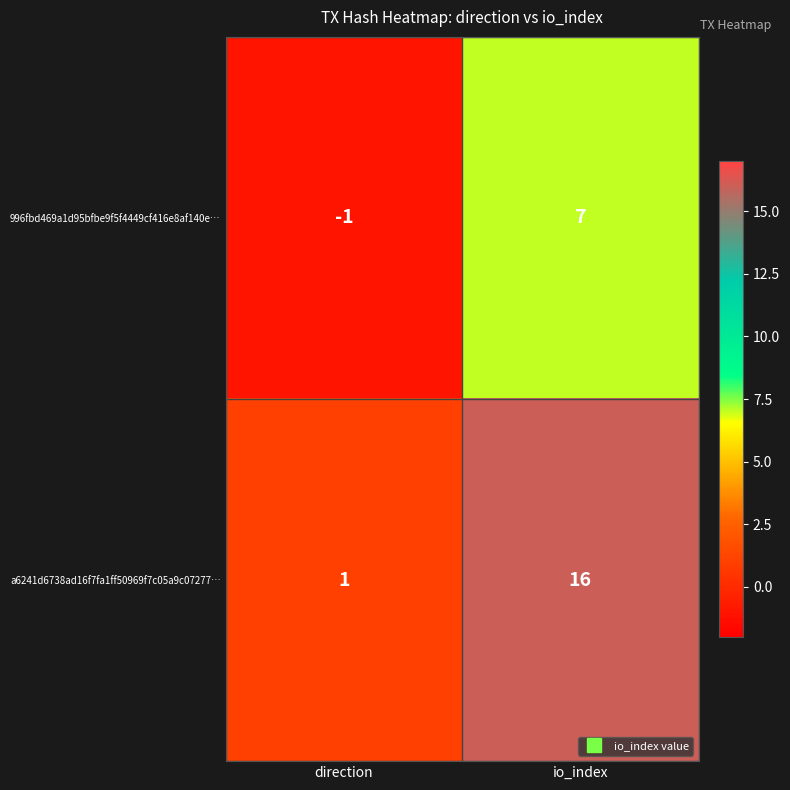

At which category does the chart reach its minimum across all series?

direction